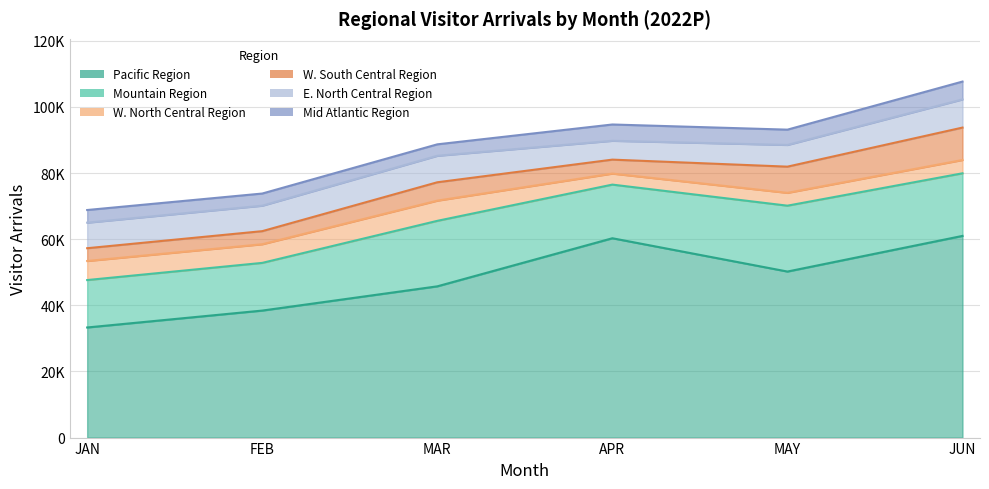

Where is the first local minimum for E. North Central Region?

FEB